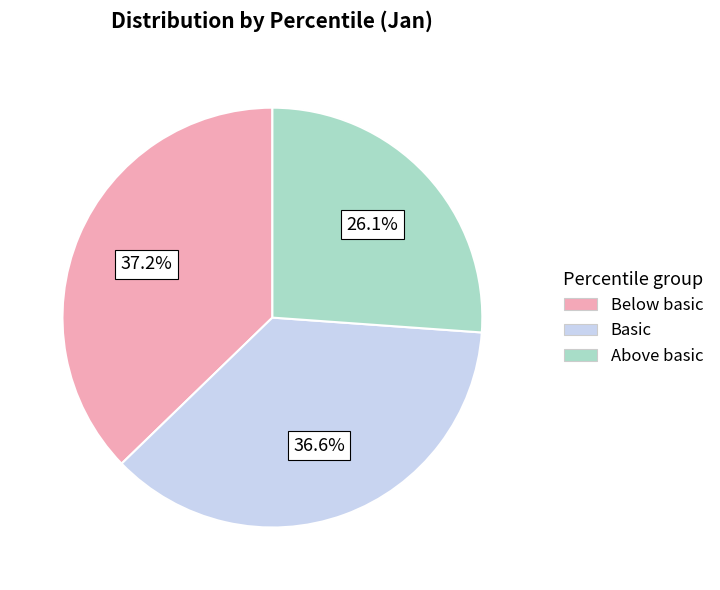

Is there a majority slice in this chart?

No